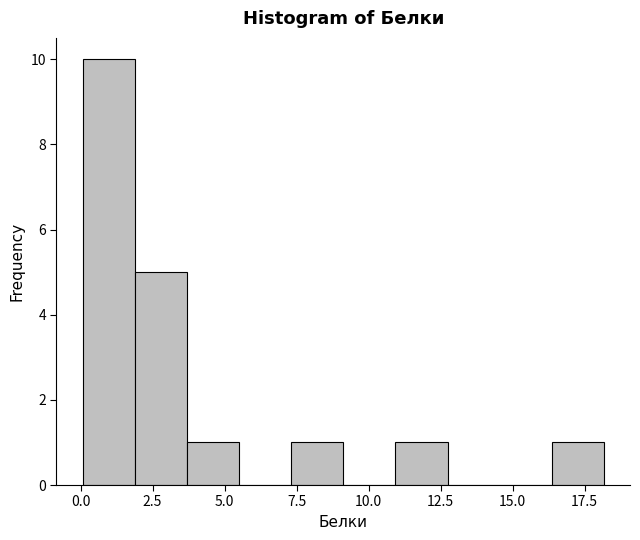

Read against the x-axis, roughly where is the centre of the tallest bar?

1.0